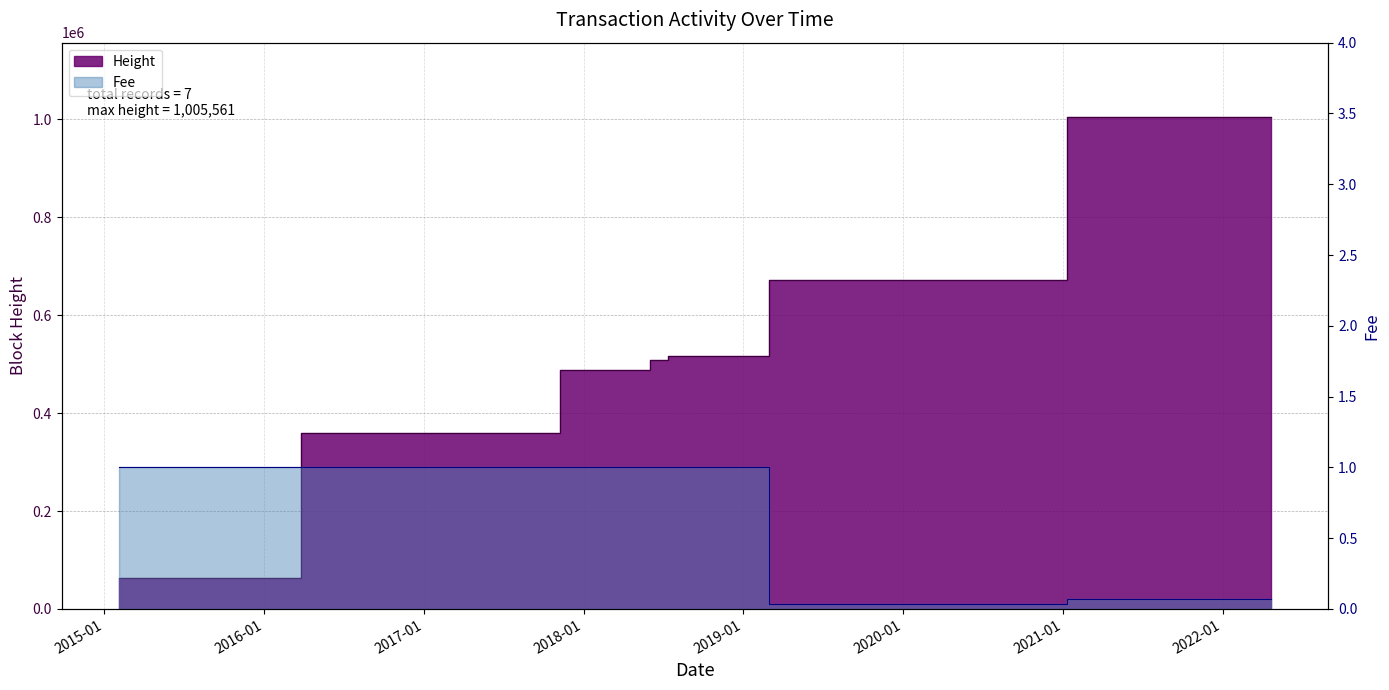

What are all the series names shown in the legend?

Height, Fee